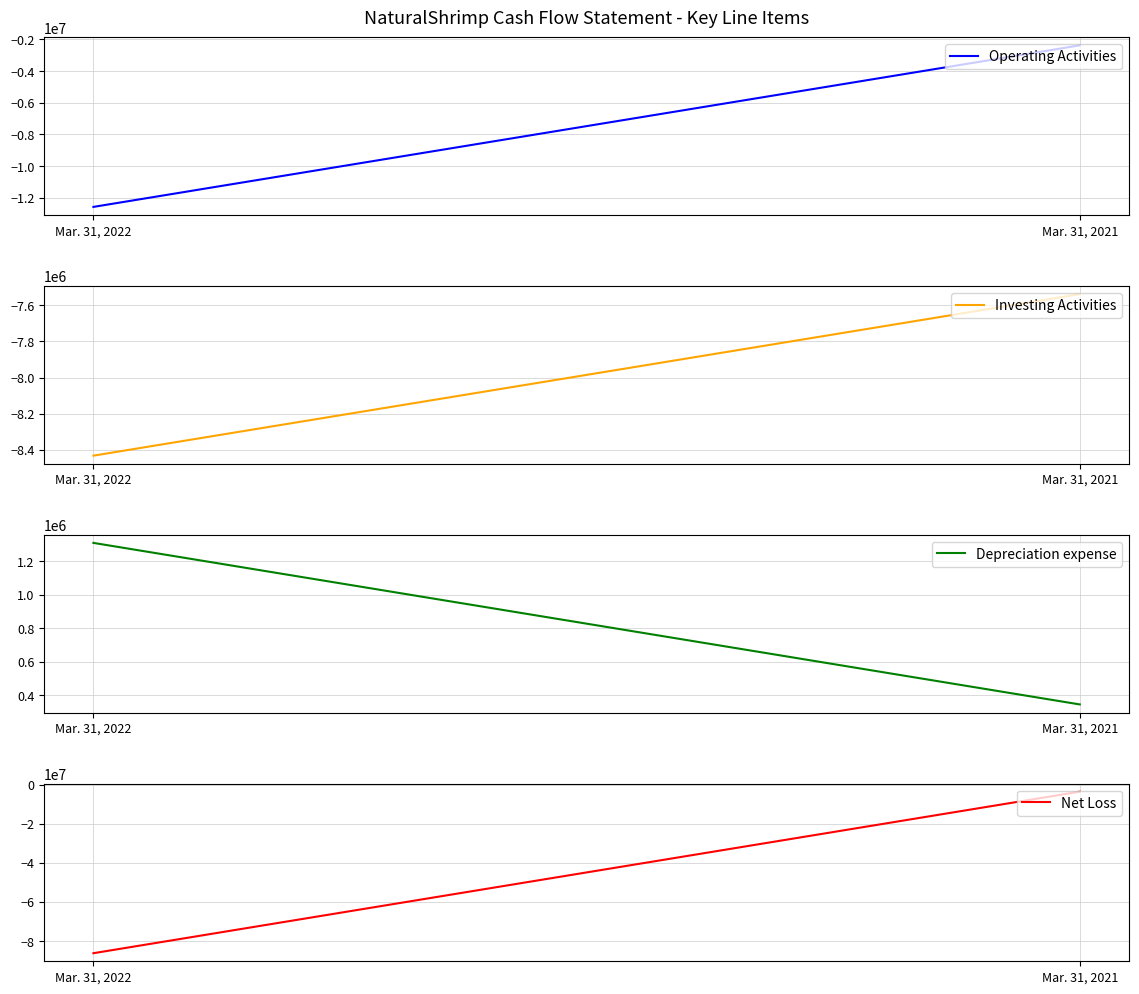

Rank the series by their maximum value, from lowest to highest.

Investing Activities, Net Loss, Operating Activities, Depreciation expense